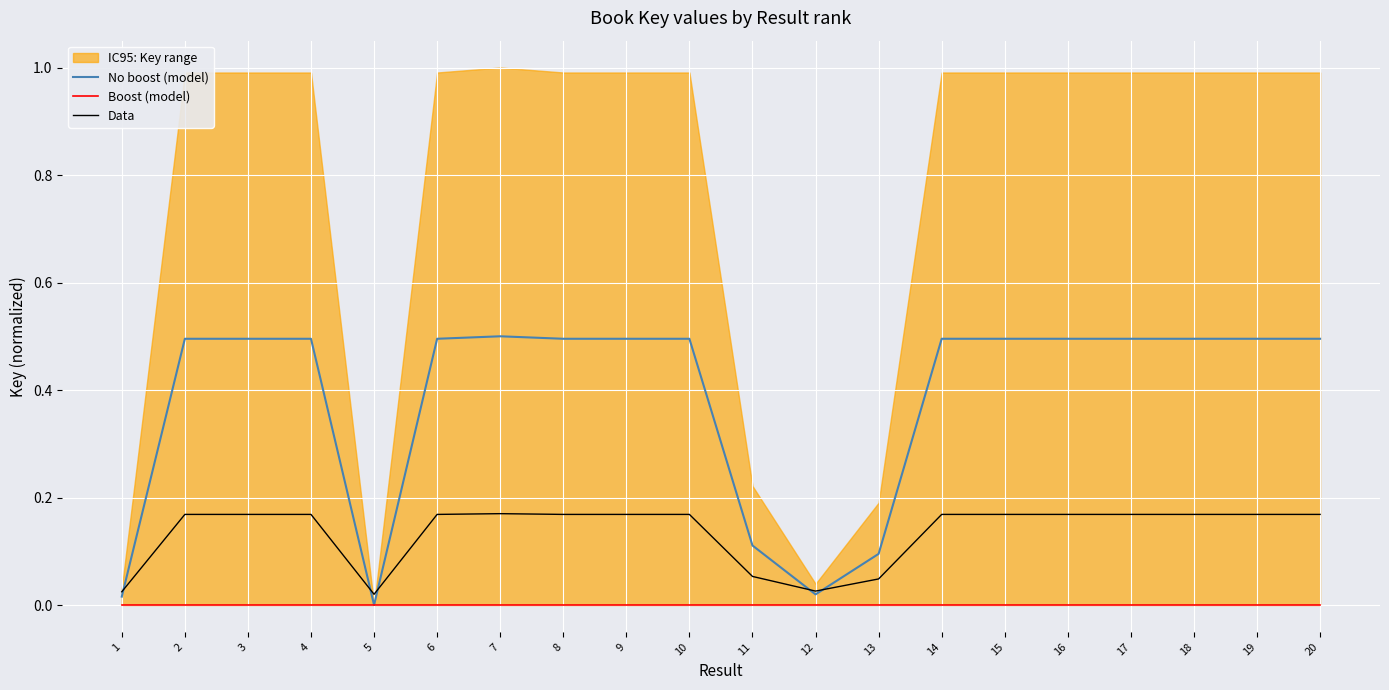

At which category does Data reach its first local valley?

5